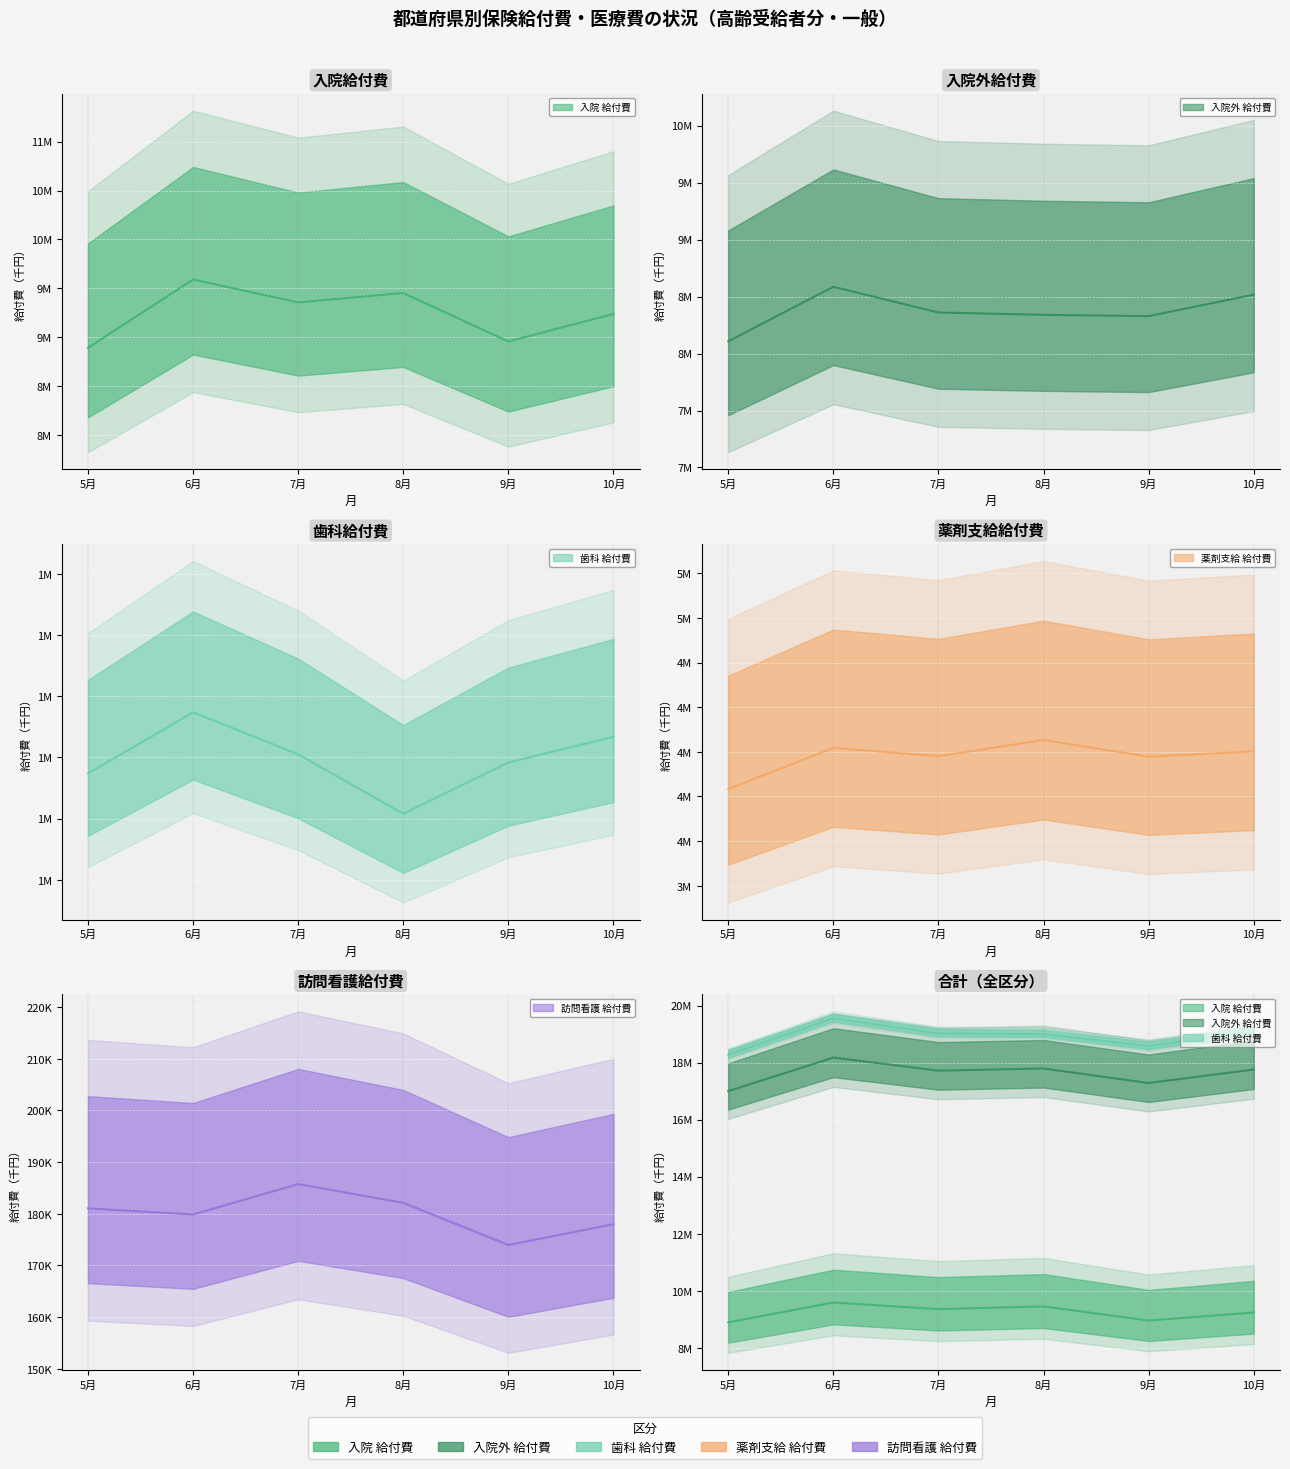

Where is 訪問看護_給付費 nearest to the value 179857?

6月